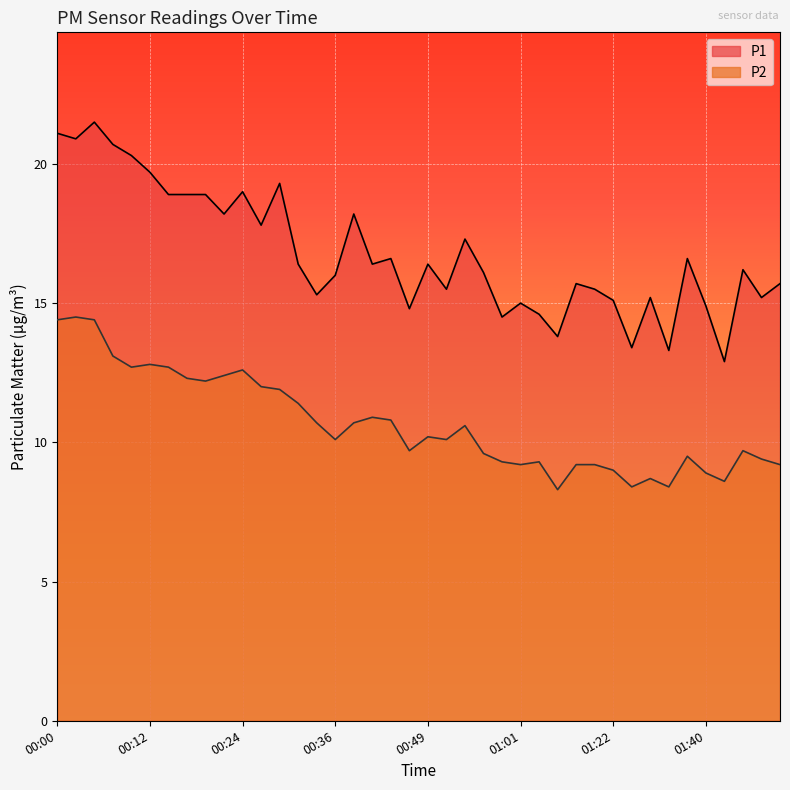

What is the approximate value of P1 at 01:03?

14.6